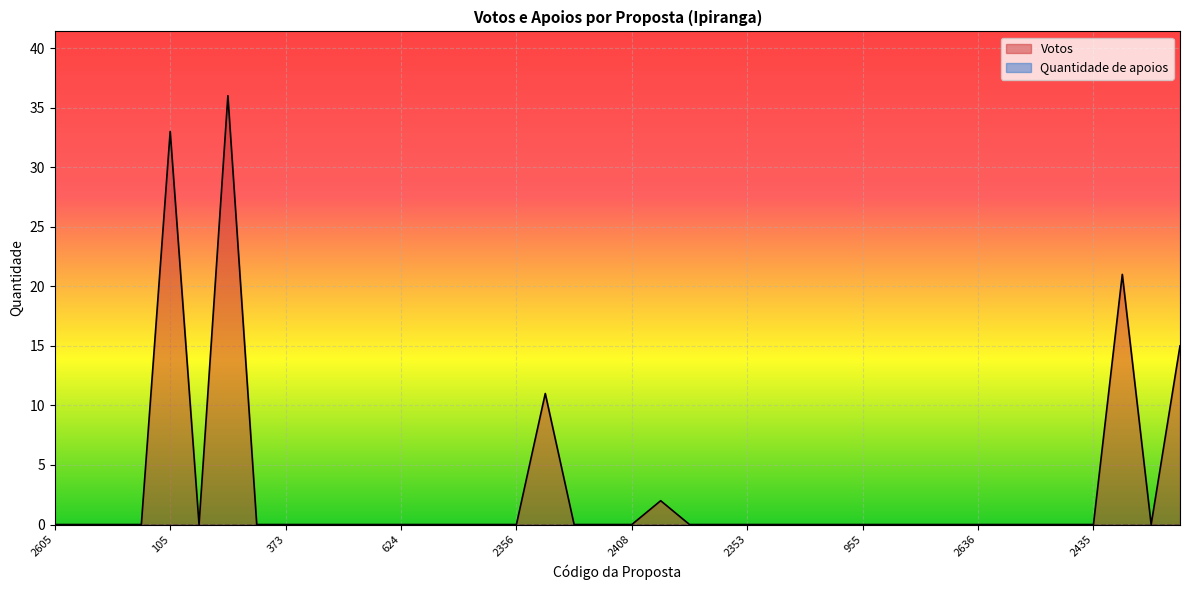

True or false: there are more than 1 points higher than both neighbors.

True